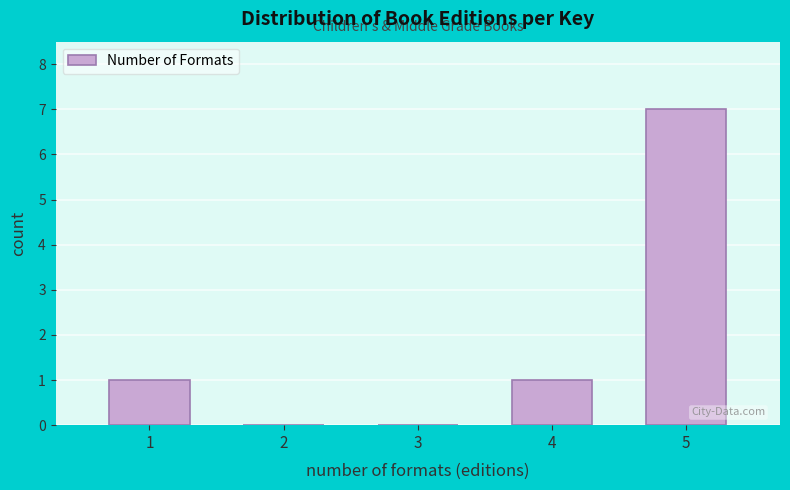

Reading left to right, transcribe all the data shown in this chart.

1=1	2=0	3=0	4=1	5=7